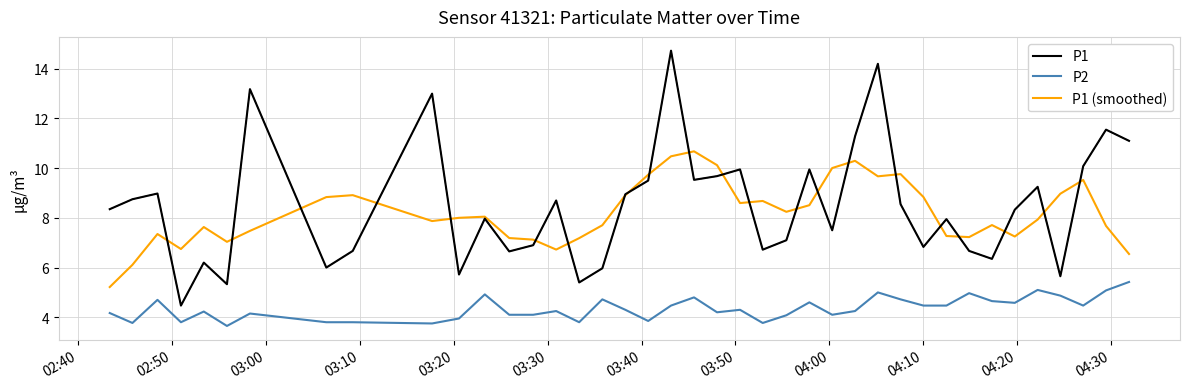

How many categories are shown in the chart?

40